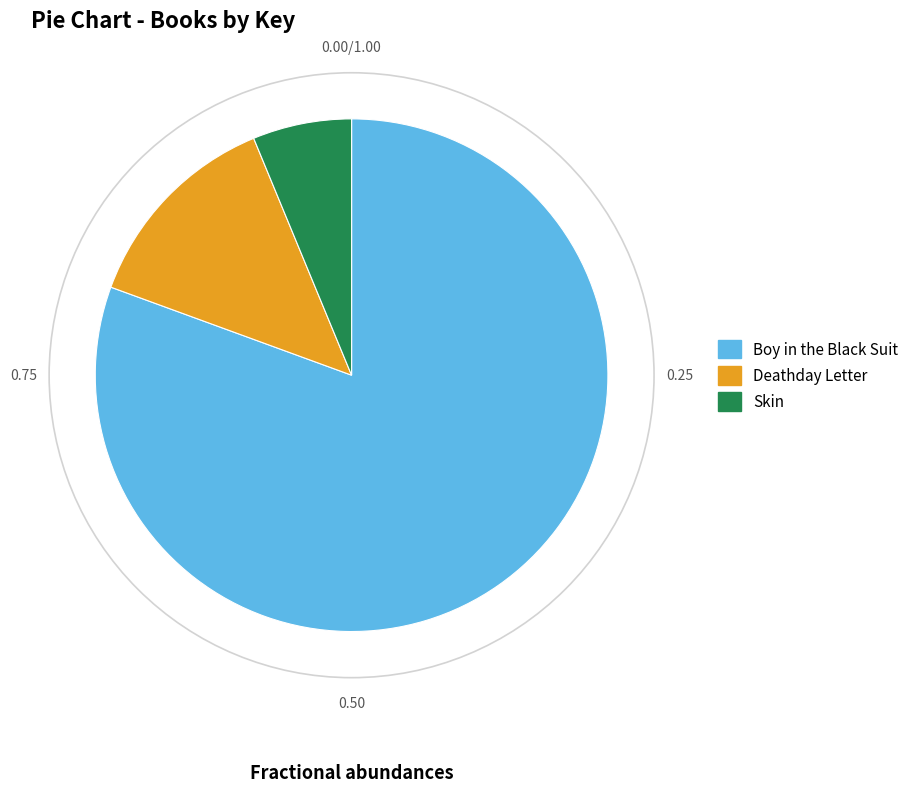

Which slice is the smallest?

Skin